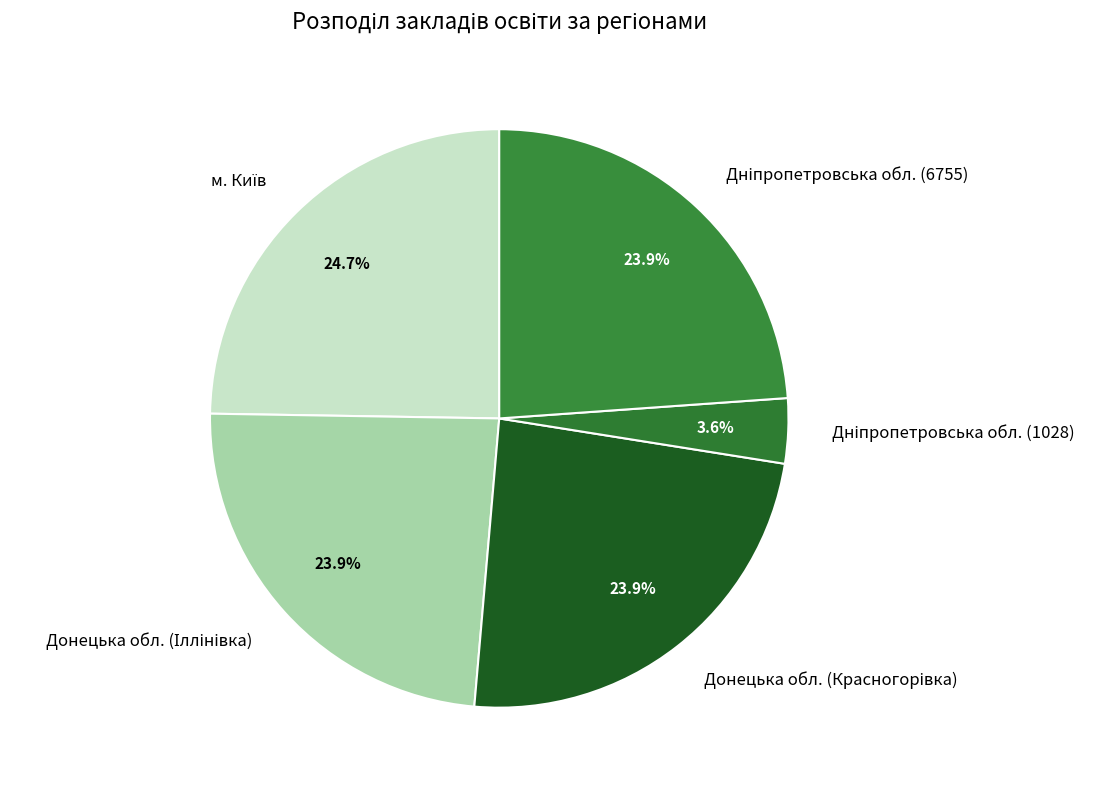

Is there a majority slice in this chart?

No